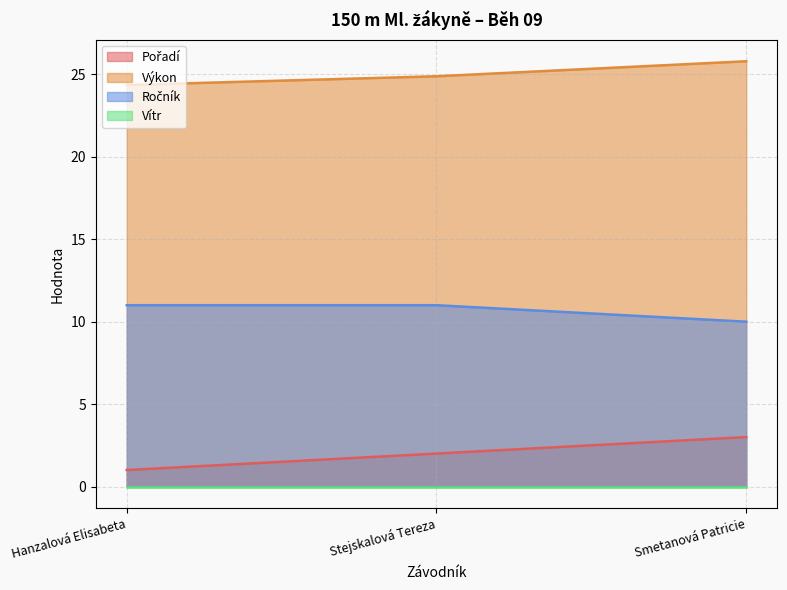

What is the value of the Ročník point at the 2nd from the left?

11.0